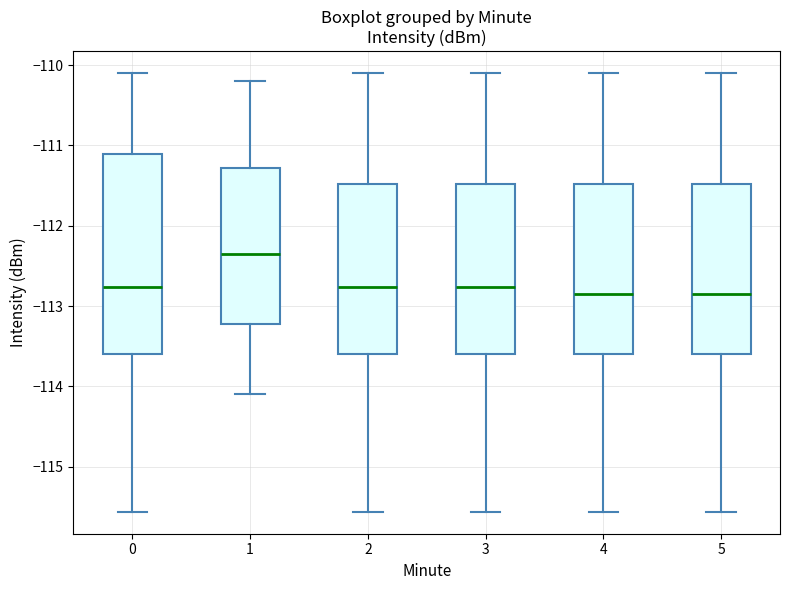

Reading left to right, read every box against the y-axis: the position of its median line, the range the box covers, and the ends of its whiskers. The values are not printed on the chart, so give them approximately, as read against the axis.

0: median -112.8, box -113.6 to -111.1, whiskers -115.6 to -110.1
1: median -112.3, box -113.2 to -111.3, whiskers -114.1 to -110.2
2: median -112.8, box -113.6 to -111.5, whiskers -115.6 to -110.1
3: median -112.8, box -113.6 to -111.5, whiskers -115.6 to -110.1
4: median -112.8, box -113.6 to -111.5, whiskers -115.6 to -110.1
5: median -112.8, box -113.6 to -111.5, whiskers -115.6 to -110.1